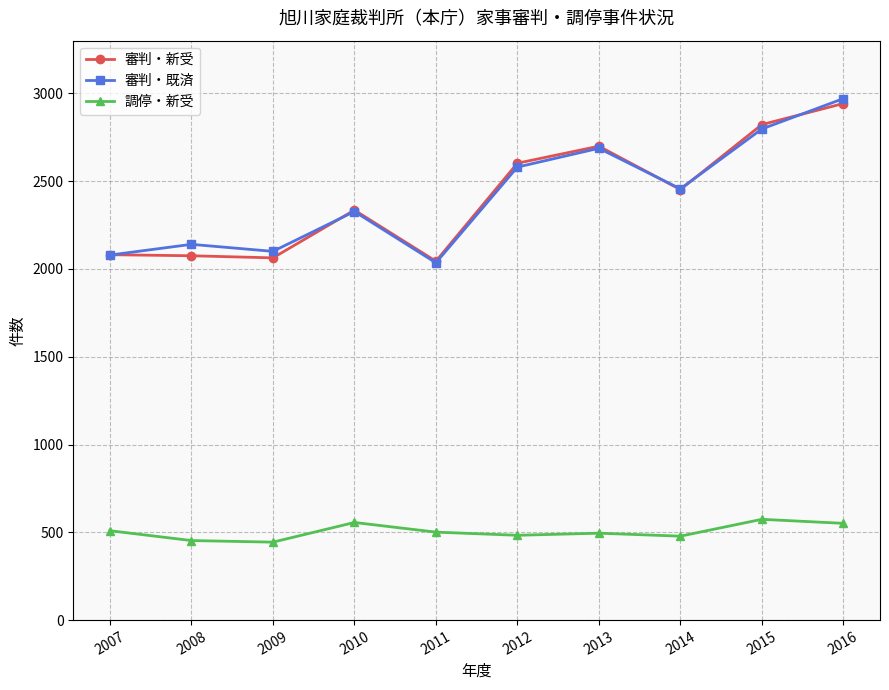

What is the value of the 審判・新受 point at the 3rd from the left?

2063